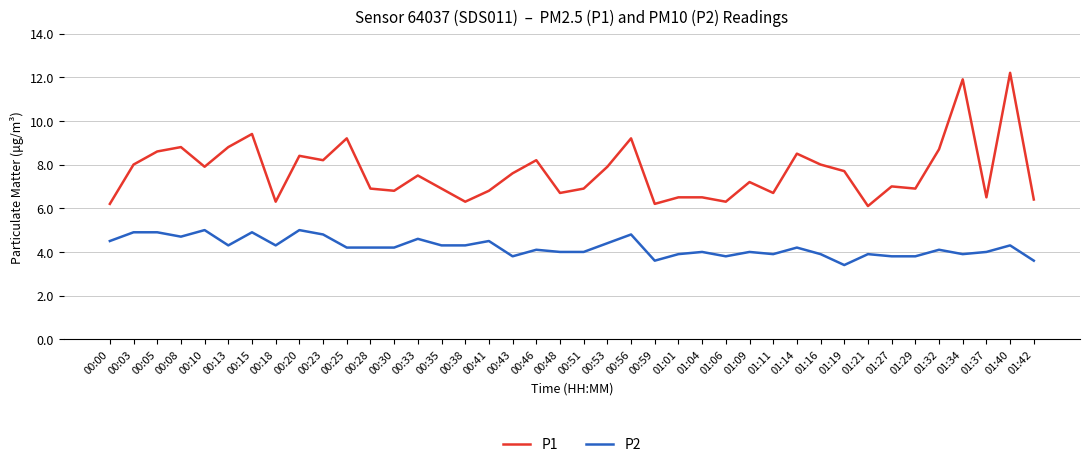

At which label does P1 first exceed 7?

00:03